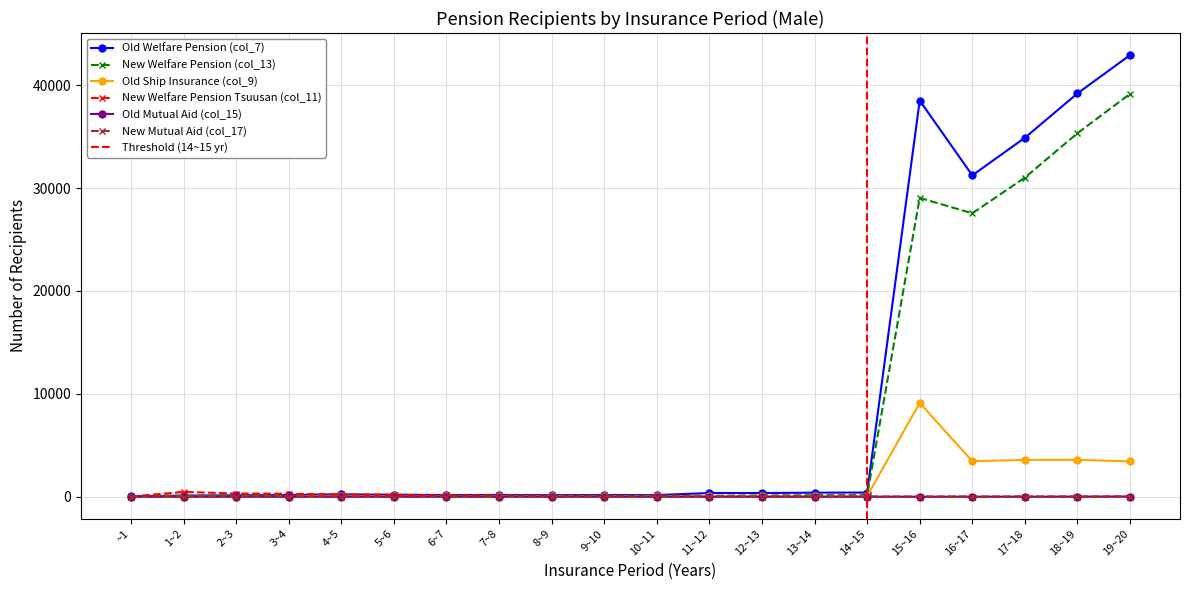

True or false: New Mutual Aid (col_17) and Old Ship Insurance (col_9) cross at least once.

False